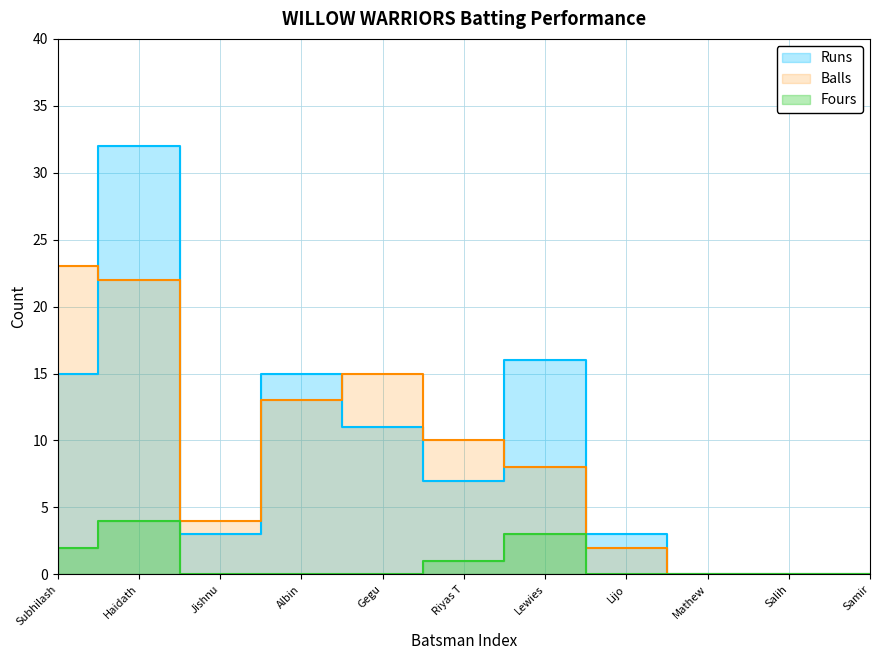

At which category does Balls reach its first local valley?

Jishnu